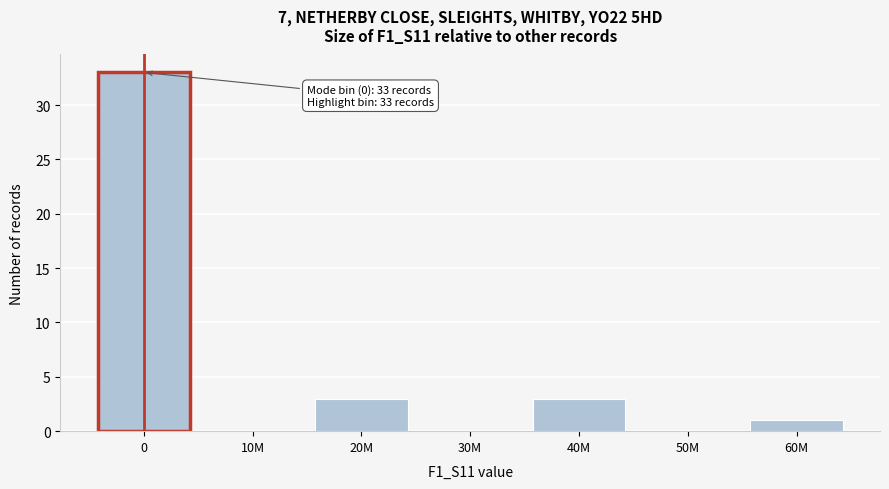

Reading left to right, extract all data points from this chart.

0=33	10M=0	20M=3	30M=0	40M=3	50M=0	60M=1